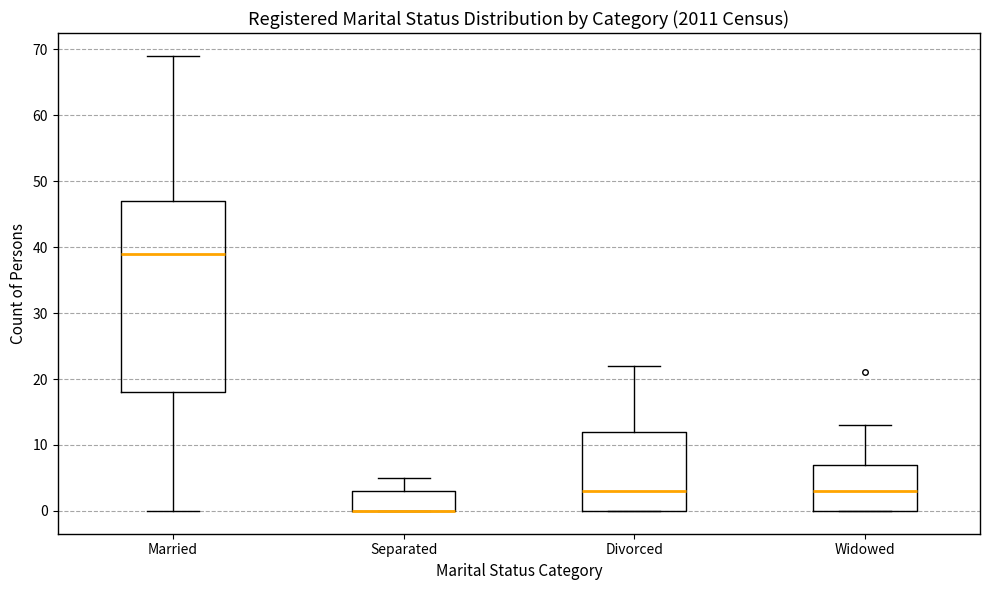

Which box is the tallest, from its lower edge to its upper edge?

Married